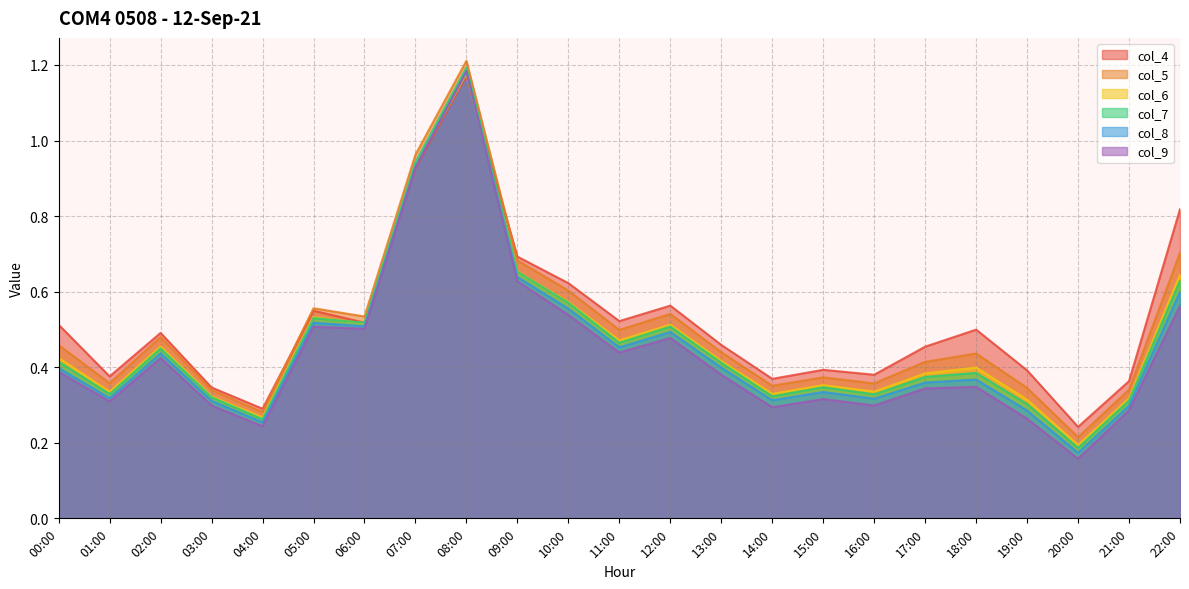

Between 00:00 and 22:00, which series saw the biggest shift?

col_4